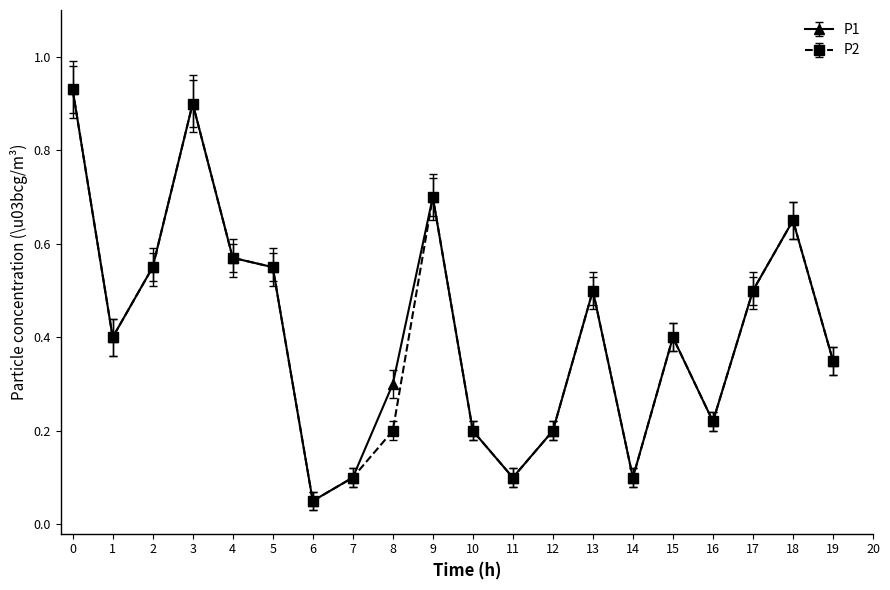

What is the value of the P2 point at the 2nd from the left?

0.4